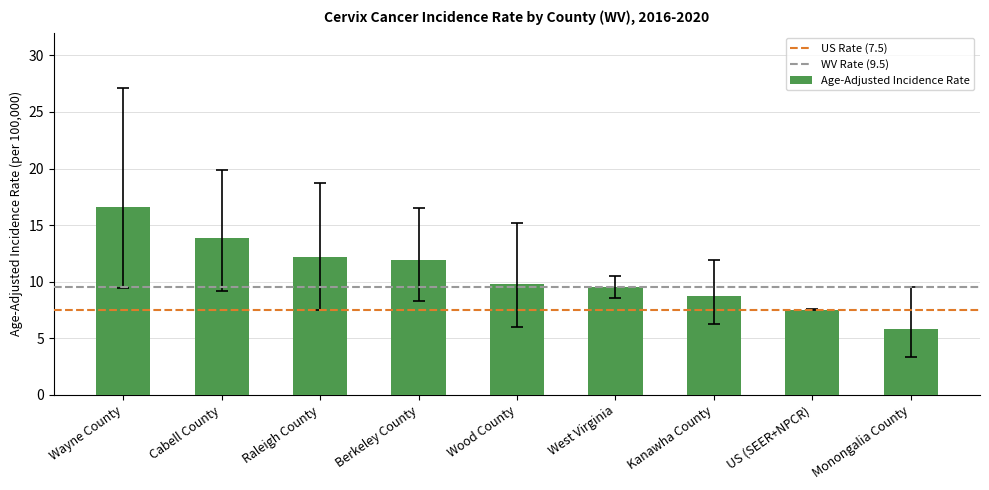

Is it true that the value at Raleigh County is 17.5?

False